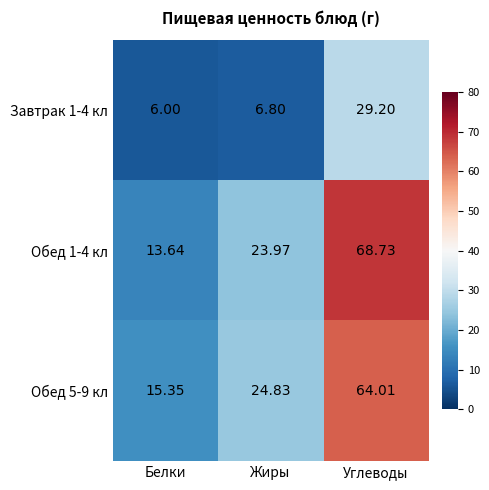

Where is Завтрак 1-4 кл nearest to the value 17?

Жиры